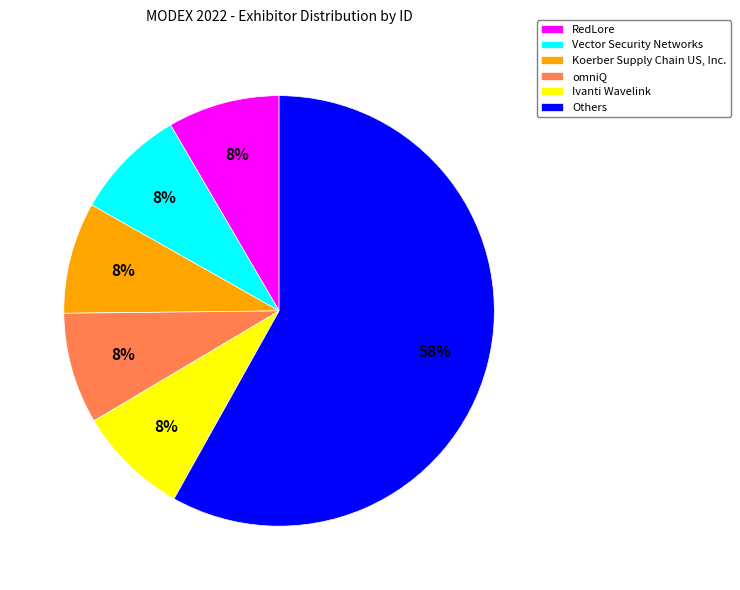

Which category has the biggest portion of the pie?

Others